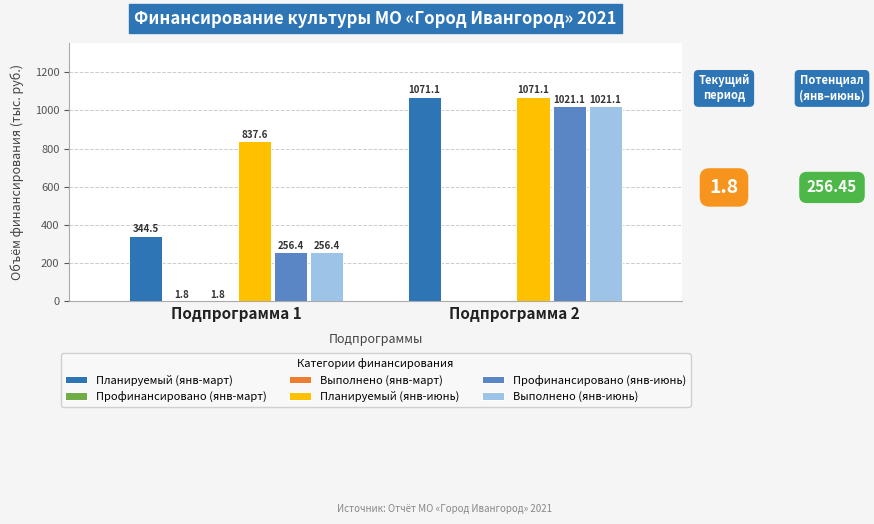

What is the spread (max minus min) of values at Подпрограмма 1?

835.8